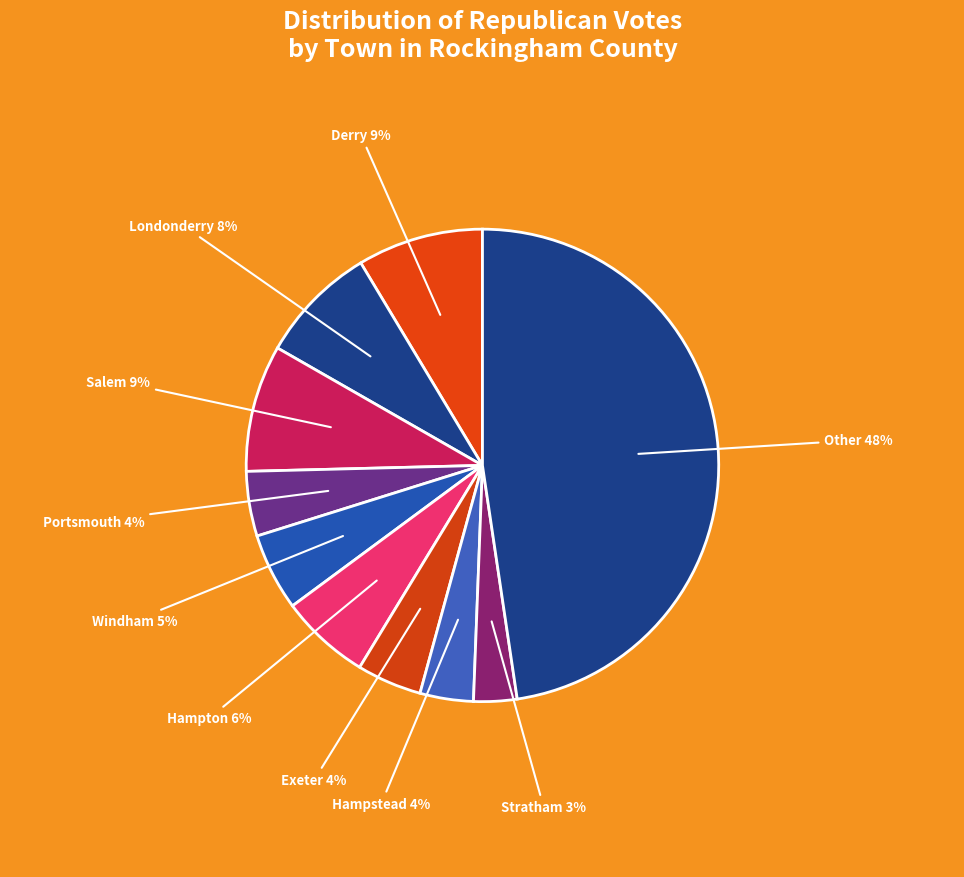

Is it true that Stratham is 3% of the pie?

True